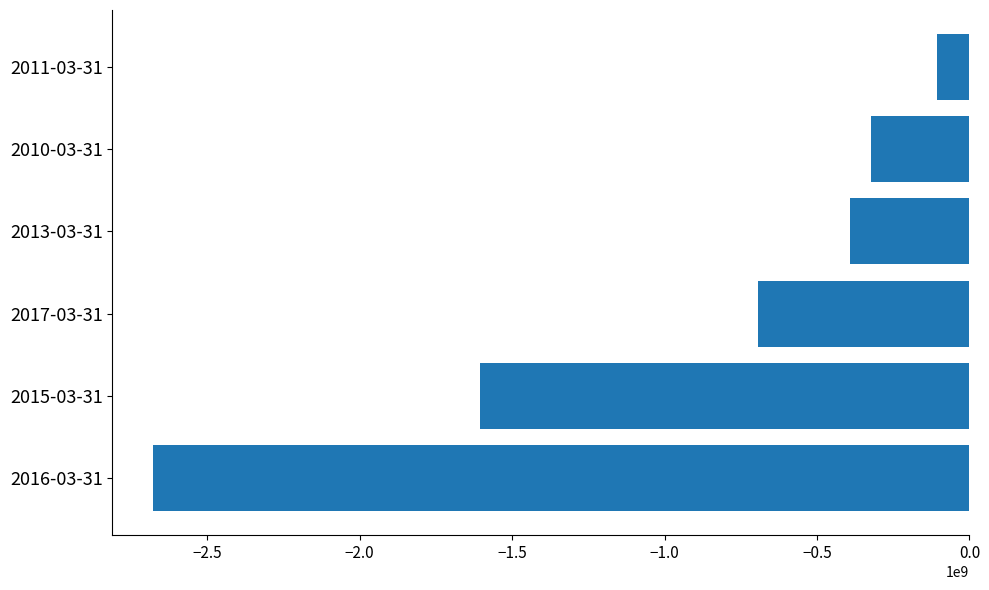

Which has a higher value, 2010-03-31 or 2011-03-31?

2011-03-31